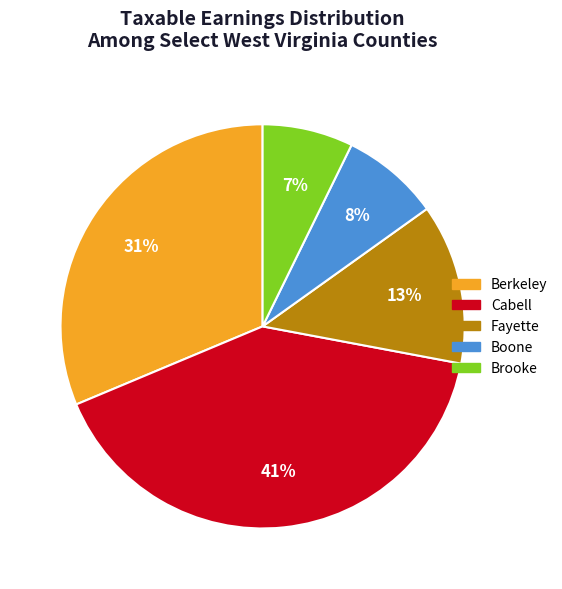

Does Fayette account for over 50% of the chart?

No